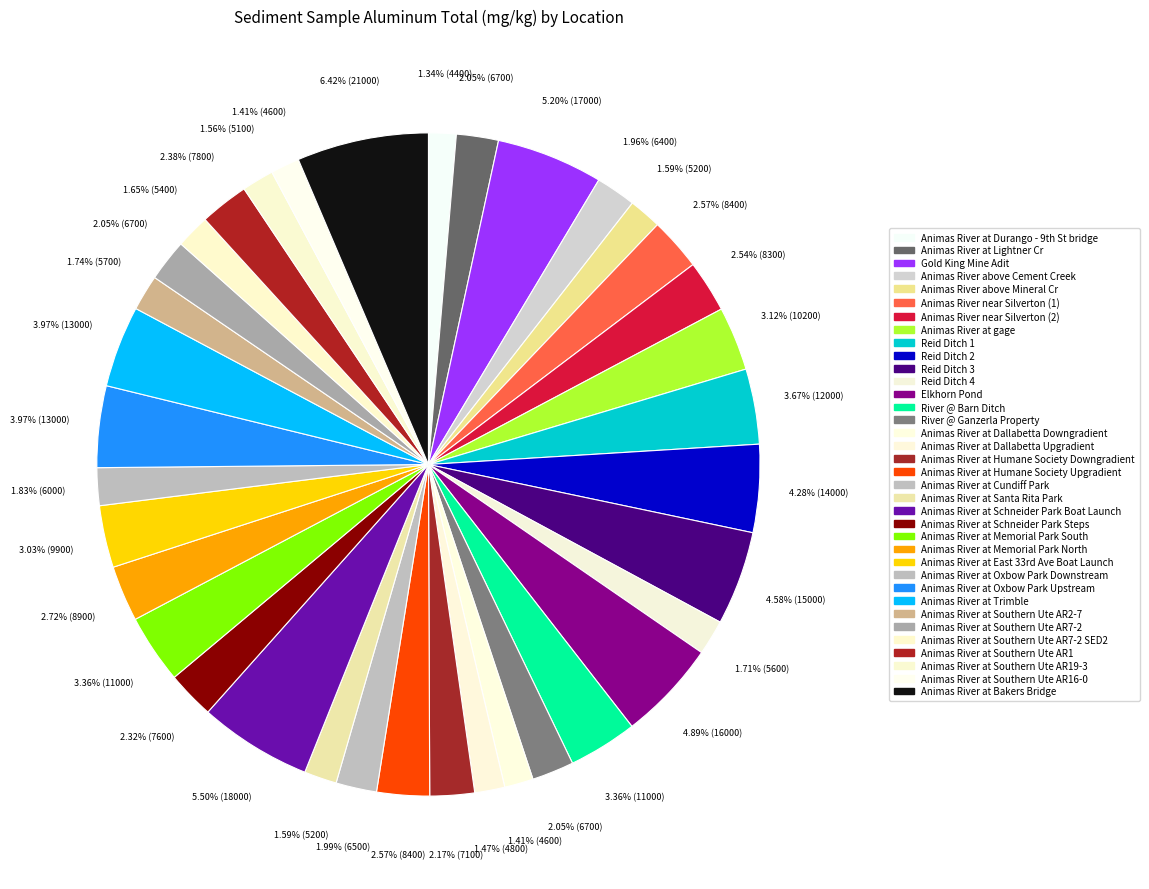

How many segments does this pie chart have?

36